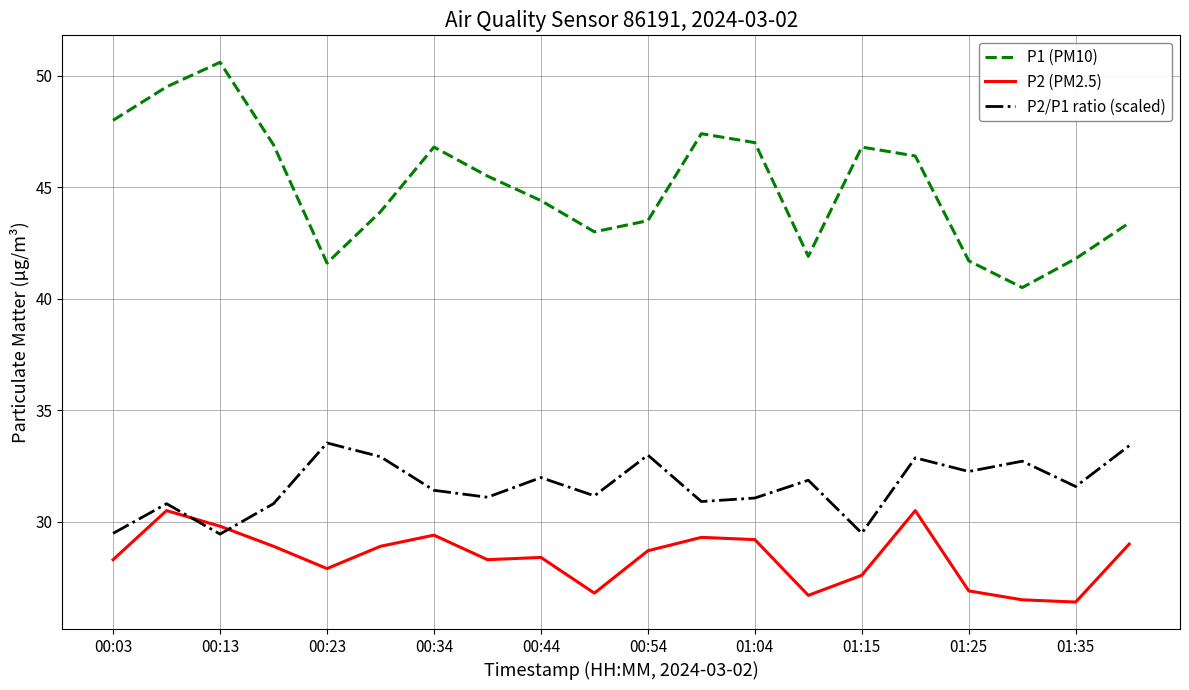

At how many categories does at least one series exceed 37?

20